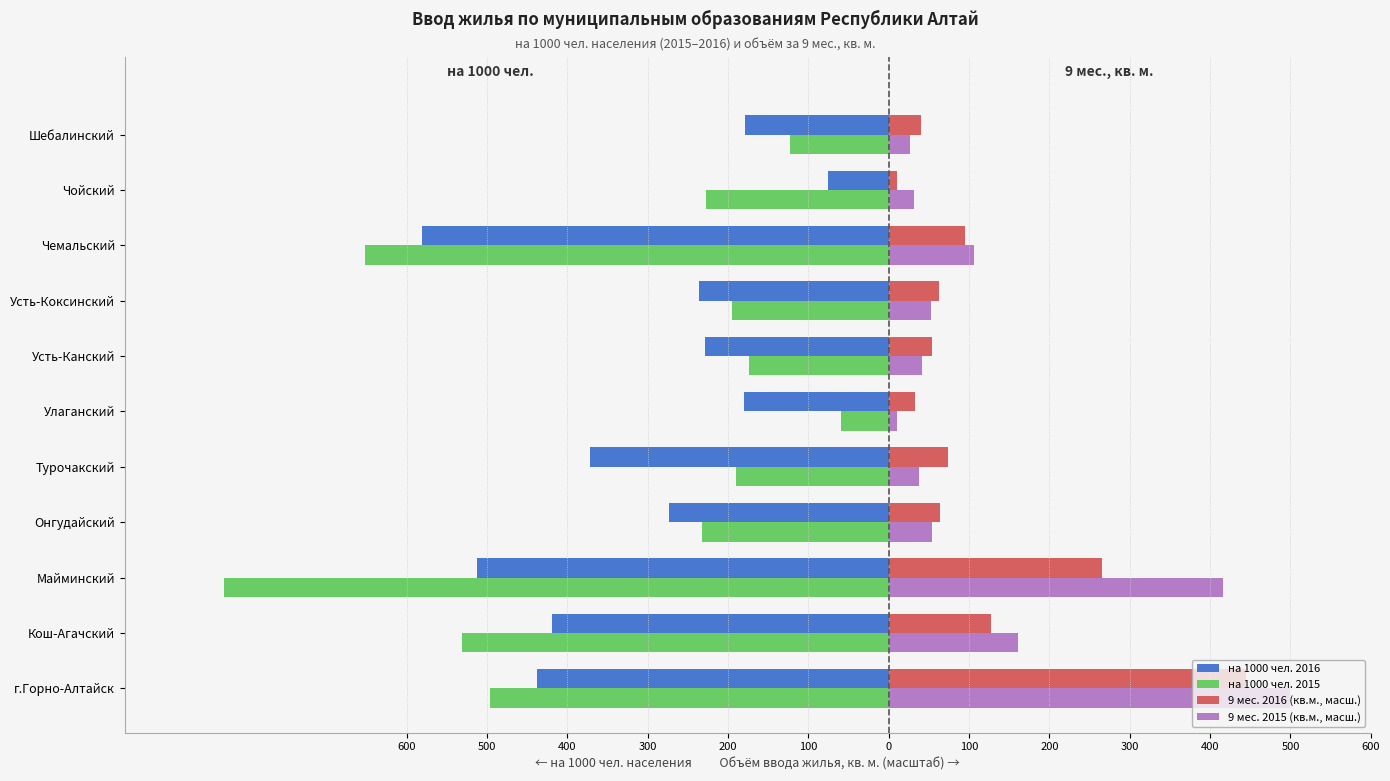

What are all the series names shown in the legend?

на 1000 чел. 2016, на 1000 чел. 2015, 9 мес. 2016 (кв.м., масш.), 9 мес. 2015 (кв.м., масш.)